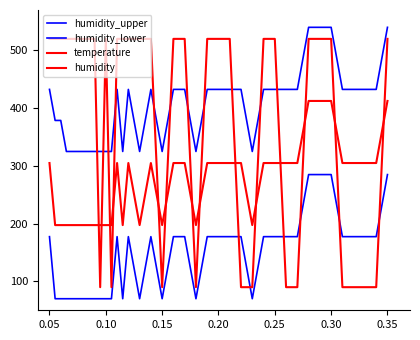

True or false: humidity_lower and humidity_upper intersect in this chart.

False